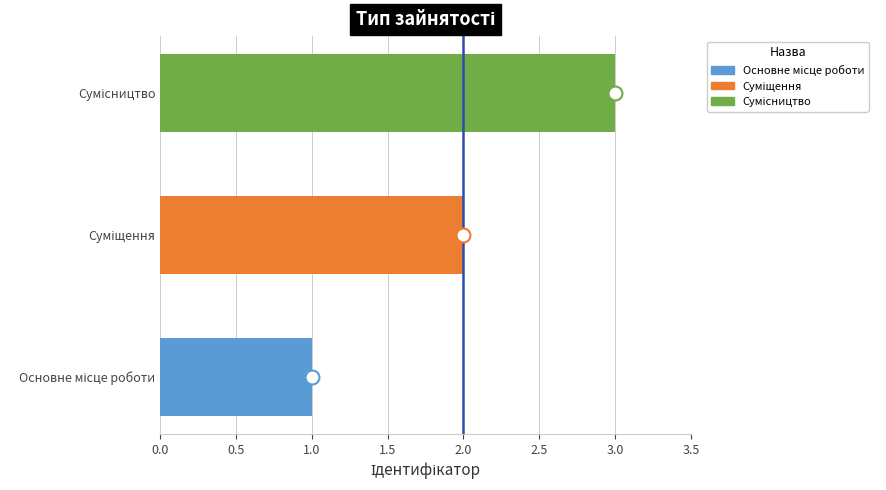

Does the chart contain any negative values?

No